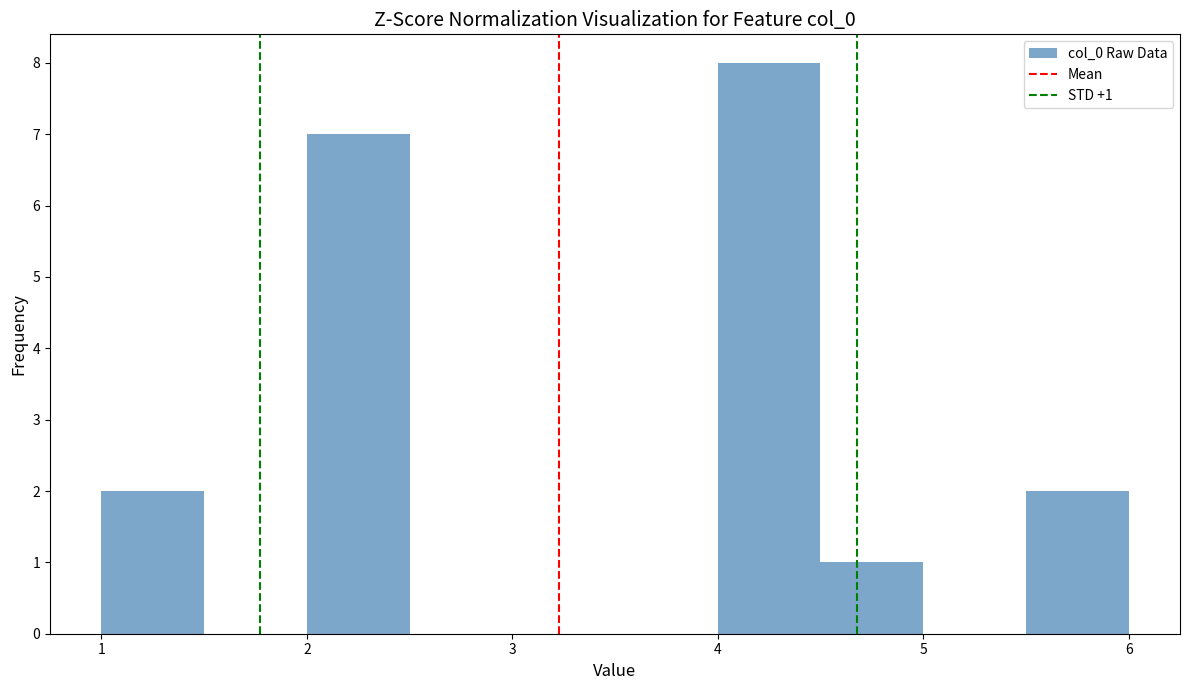

Over which range of the x-axis is the bar tallest?

4.0 to 4.5